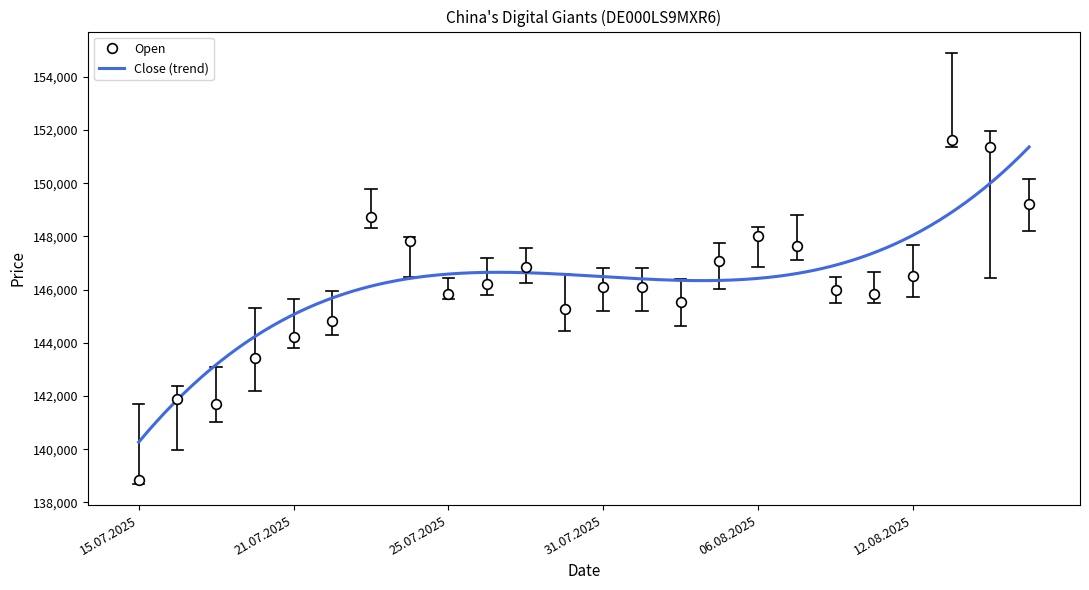

What is the difference between the Close values at 30.07.2025 and 12.08.2025?

1574